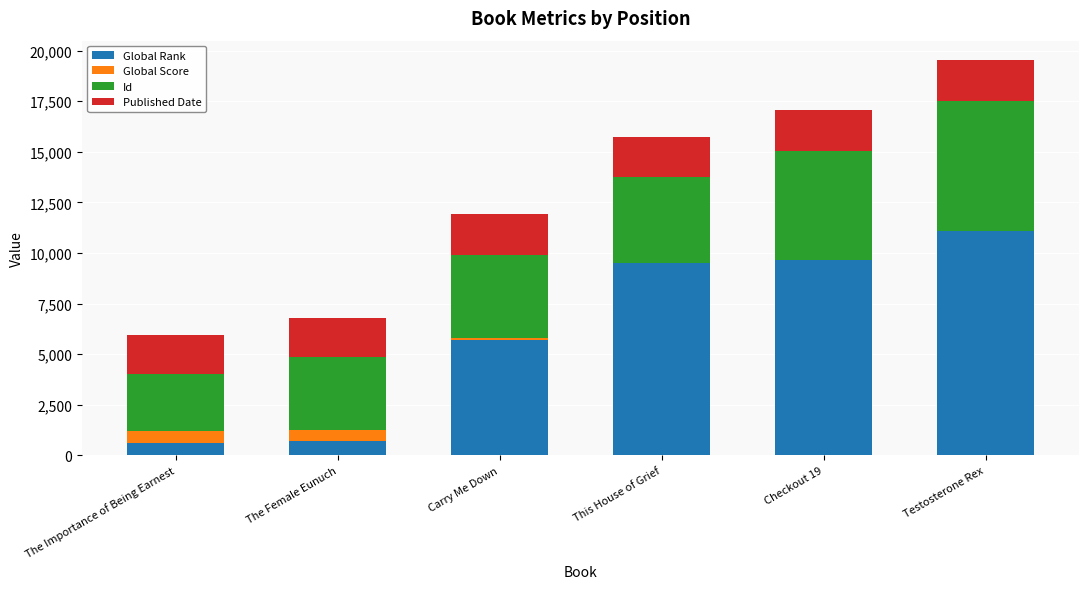

True or false: Global Rank has a value of 5708 at Carry Me Down.

True